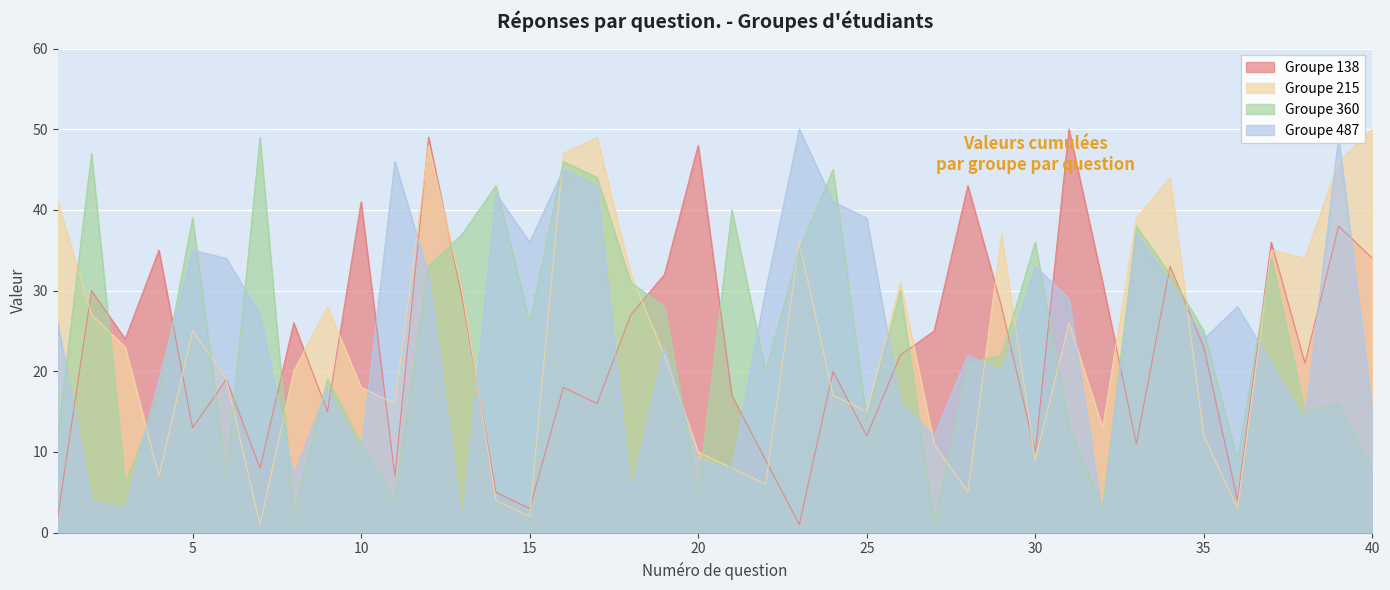

How many interior local peaks does the made_360 series have?

13